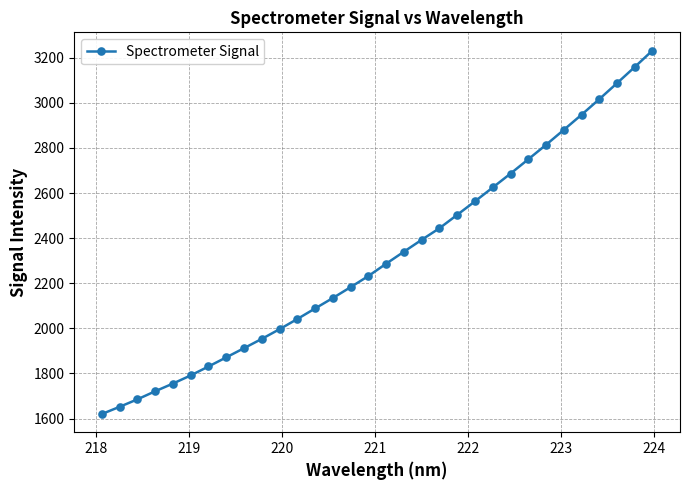

What is the sum of all values?

74193.6